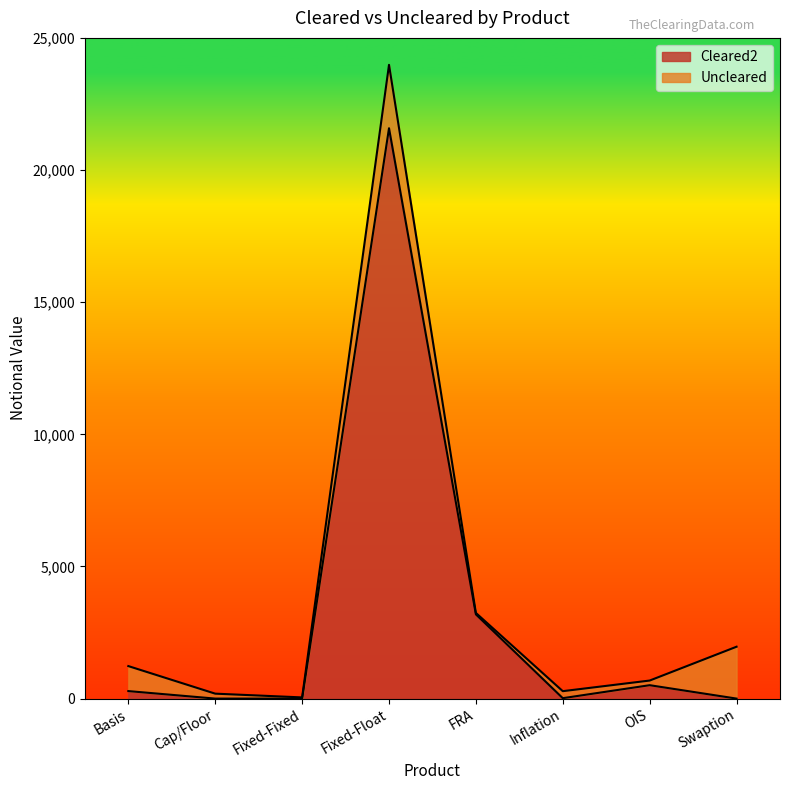

Which category has the highest value across all series?

Fixed-Float